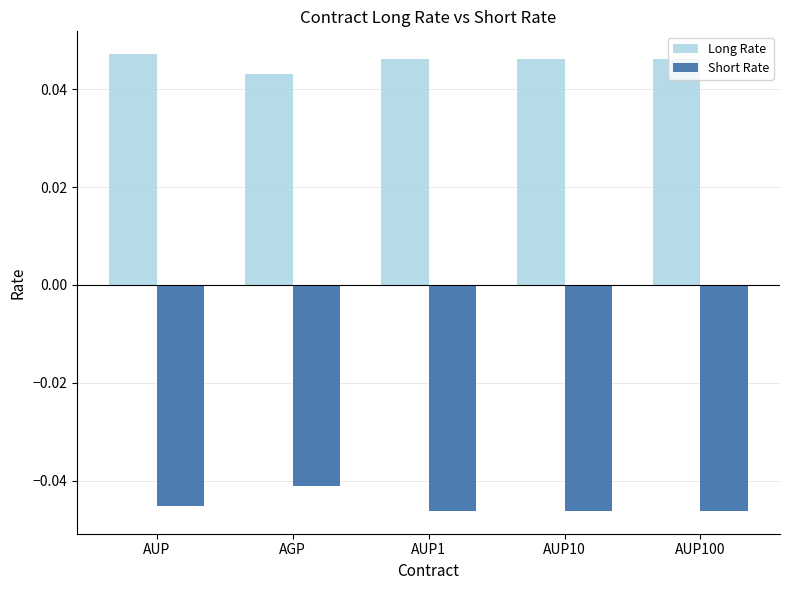

List the series in order of their overall mean, lowest first.

Short Rate, Long Rate